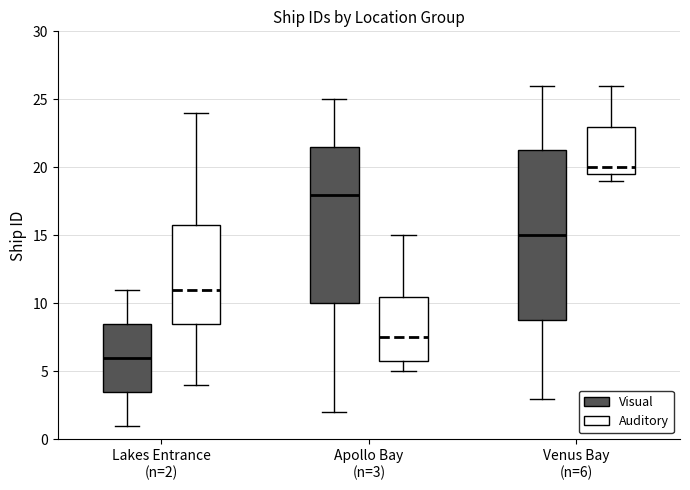

Reading left to right, transcribe this box plot: for each box, give where its median line is, the range the box spans, and where its two whiskers end, as read against the y-axis. The values are not printed on the chart, so give them approximately, as read against the axis.

Lakes Entrance (n=2) (Visual): median 6.0, box 3.5 to 8.5, whiskers 1.0 to 11.0
Lakes Entrance (n=2) (Auditory): median 11.0, box 8.5 to 16.0, whiskers 4.0 to 24.0
Apollo Bay (n=3) (Visual): median 18.0, box 10.0 to 21.5, whiskers 2.0 to 25.0
Apollo Bay (n=3) (Auditory): median 7.5, box 6.0 to 10.5, whiskers 5.0 to 15.0
Venus Bay (n=6) (Visual): median 15.0, box 9.0 to 21.5, whiskers 3.0 to 26.0
Venus Bay (n=6) (Auditory): median 20.0, box 19.5 to 23.0, whiskers 19.0 to 26.0